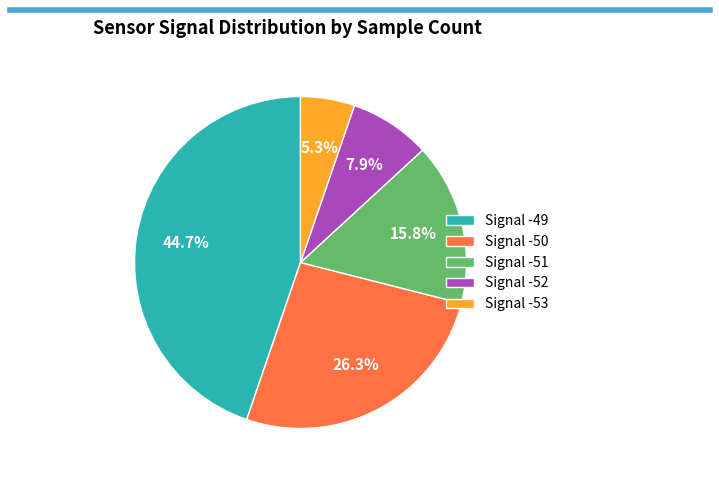

Between Signal -50 and Signal -49, which is larger?

Signal -49